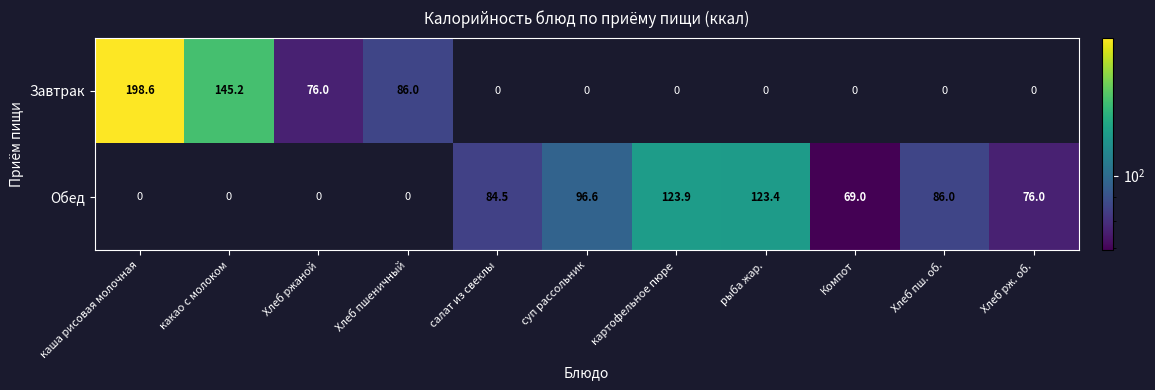

The Завтрак series shows 198.6 at каша рисовая молочная. True or false?

True